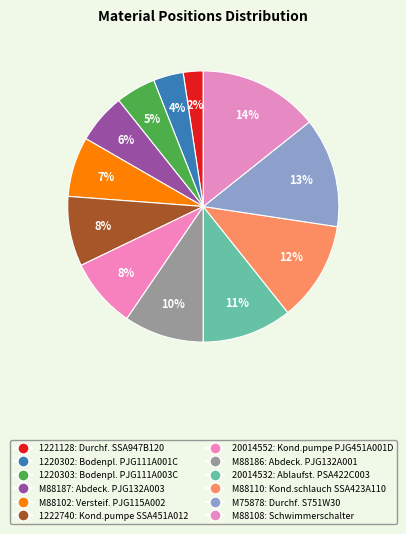

How many slices are in this pie chart?

12